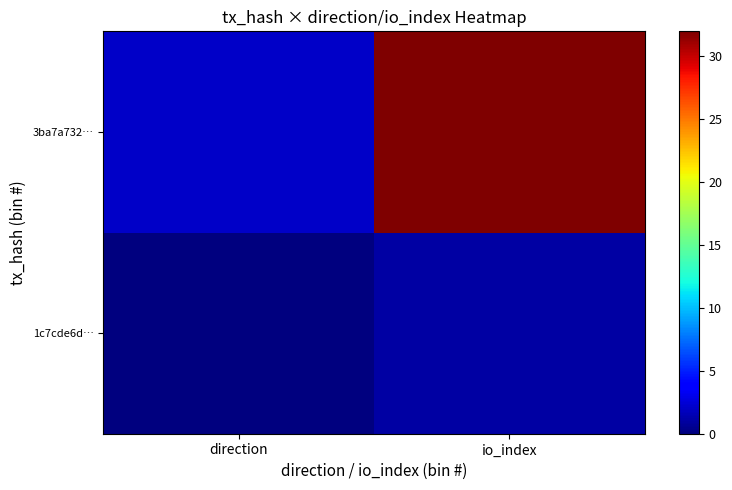

What is the spread (max minus min) of values at direction?

2